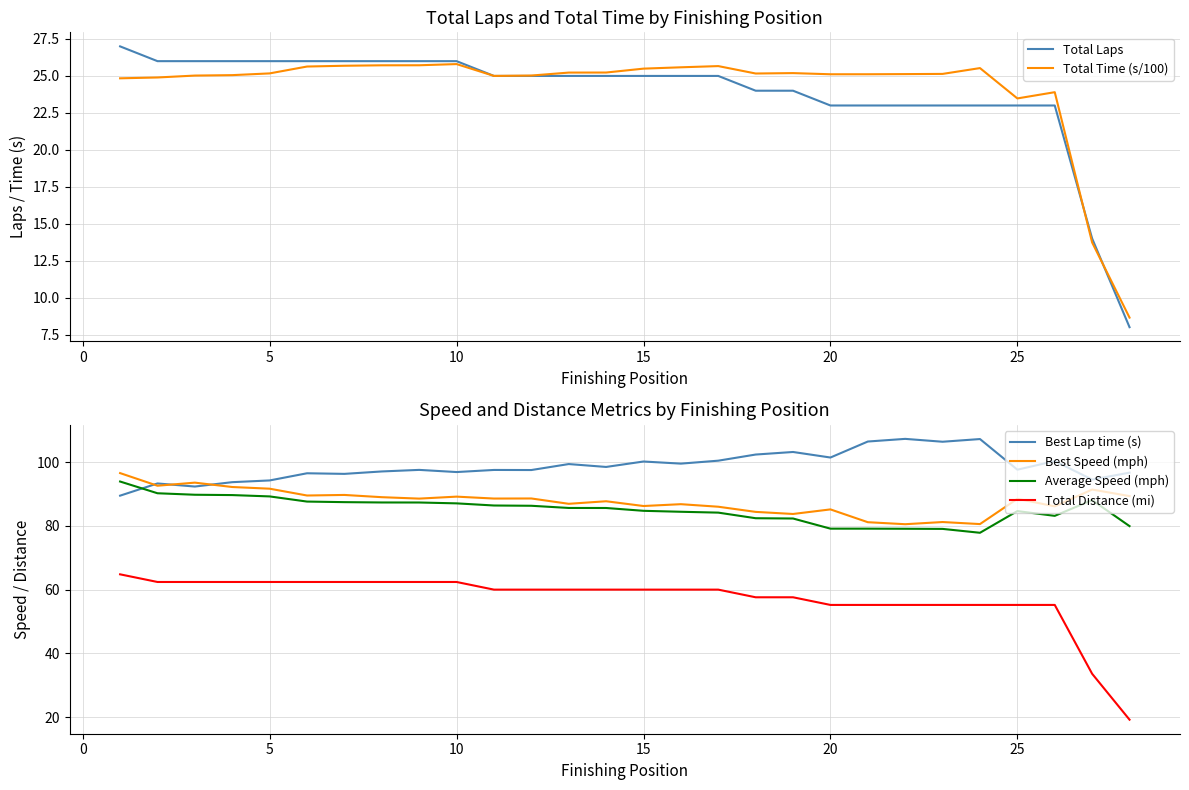

True or false: Average Speed (mph) and Total Distance (mi) intersect in this chart.

False